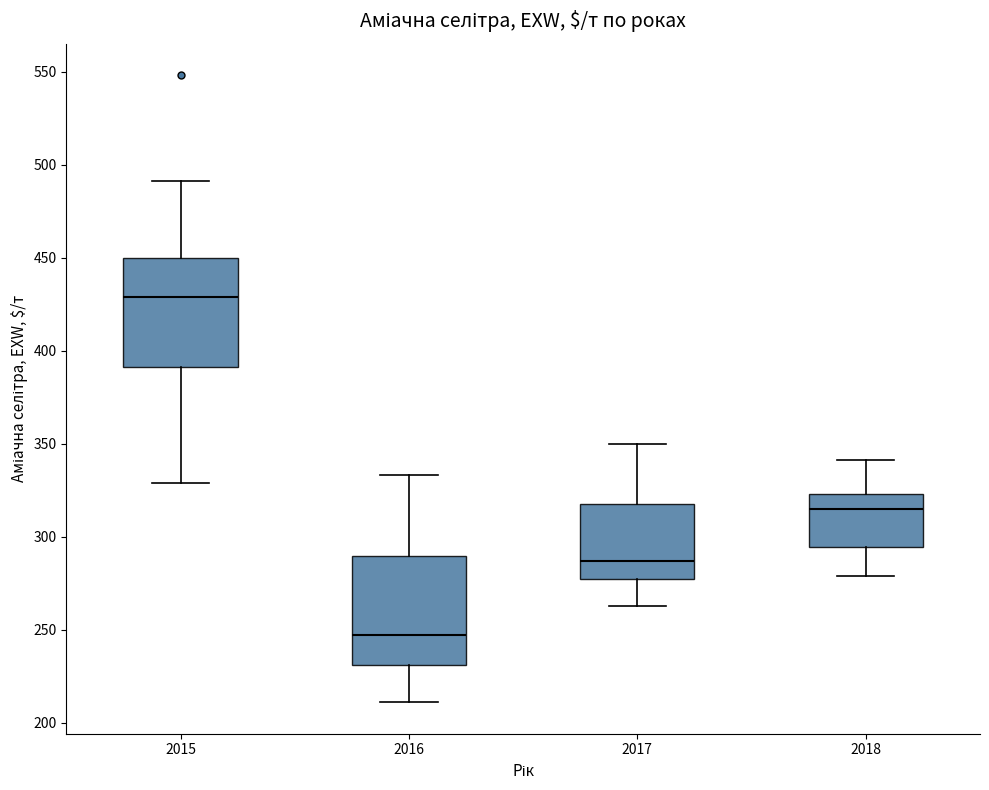

Reading left to right, transcribe this box plot: for each box, give where its median line is, the range the box spans, and where its two whiskers end, as read against the y-axis. The values are not printed on the chart, so give them approximately, as read against the axis.

2015: median 430, box 390 to 450, whiskers 330 to 490
2016: median 245, box 230 to 290, whiskers 210 to 335
2017: median 285, box 275 to 320, whiskers 265 to 350
2018: median 315, box 295 to 325, whiskers 280 to 340